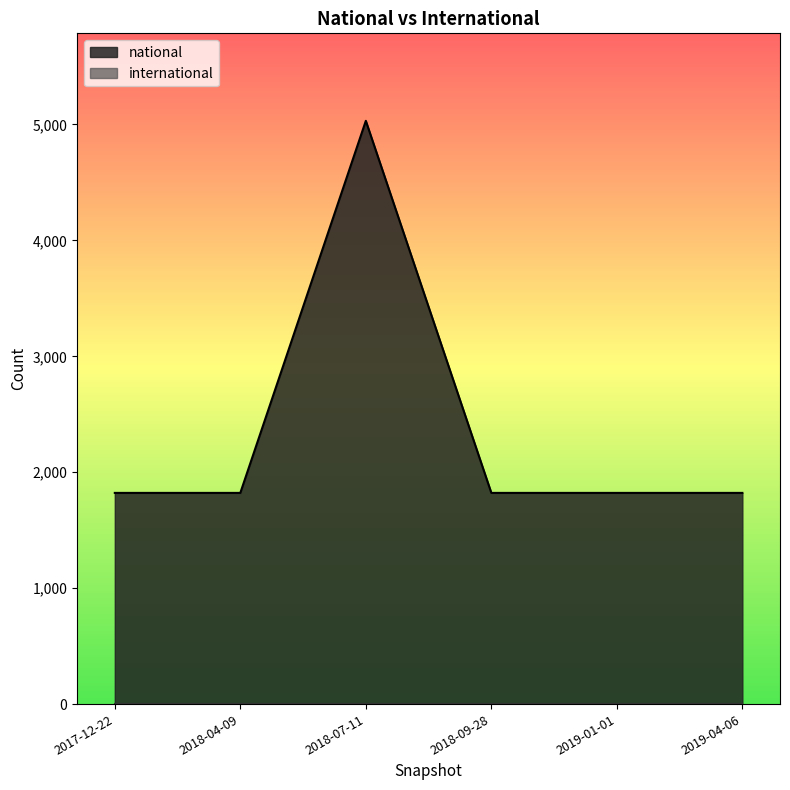

What is the change in value from 2018-04-09 to 2018-07-11?

+3209